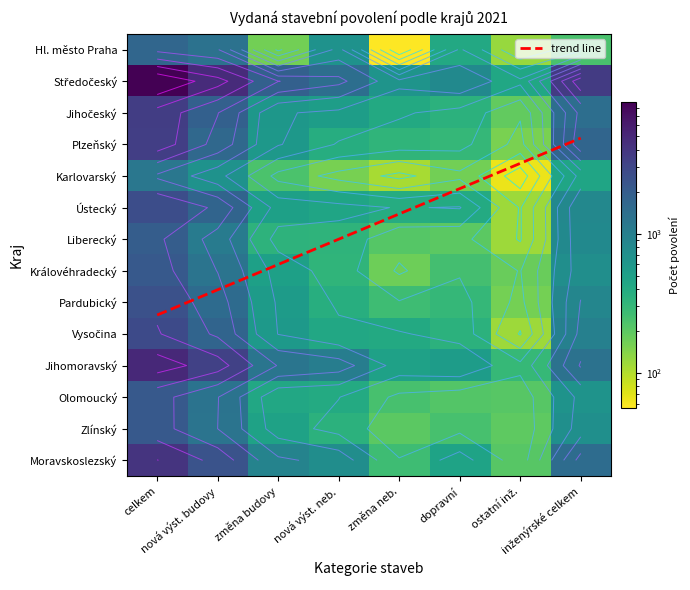

What is the sum of all Středočeský values?

22334